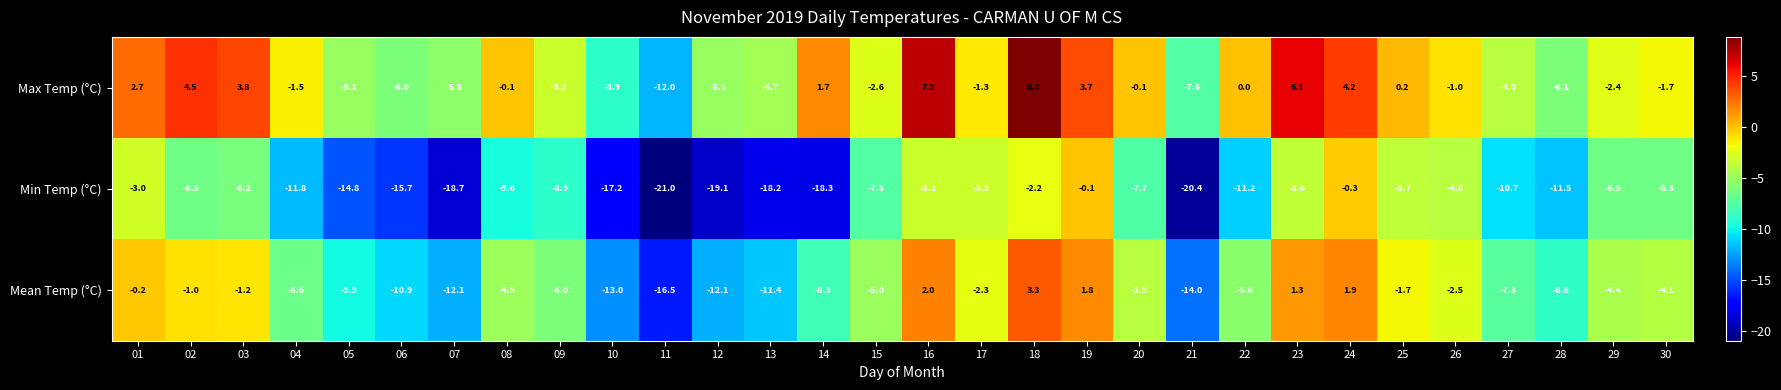

At 03, list the series in order from smallest to largest.

Min Temp (°C), Mean Temp (°C), Max Temp (°C)